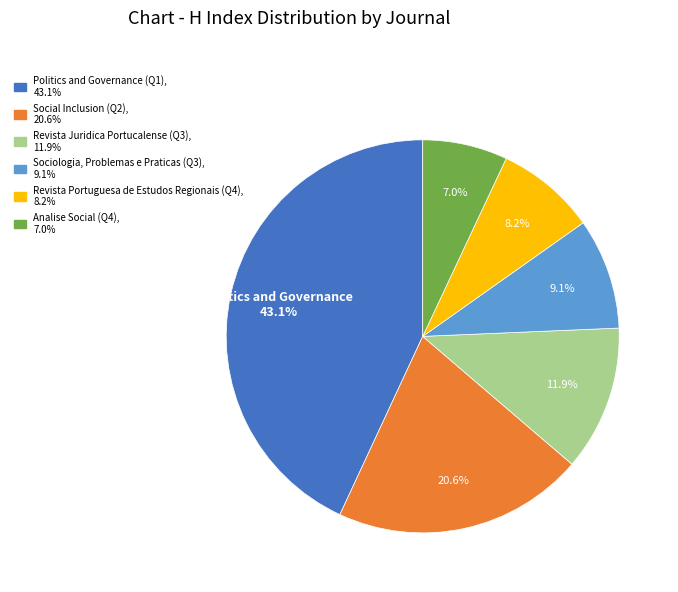

The Revista Portuguesa de Estudos Regionais (Q4) slice represents 19% of the pie. True or false?

False